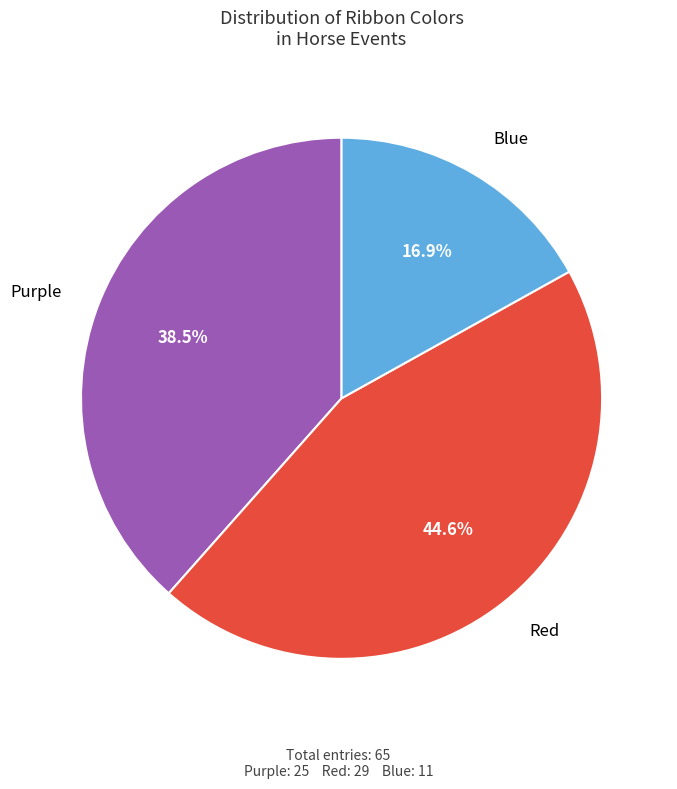

What is the ratio of the value at Purple to the value at Blue?

2.3